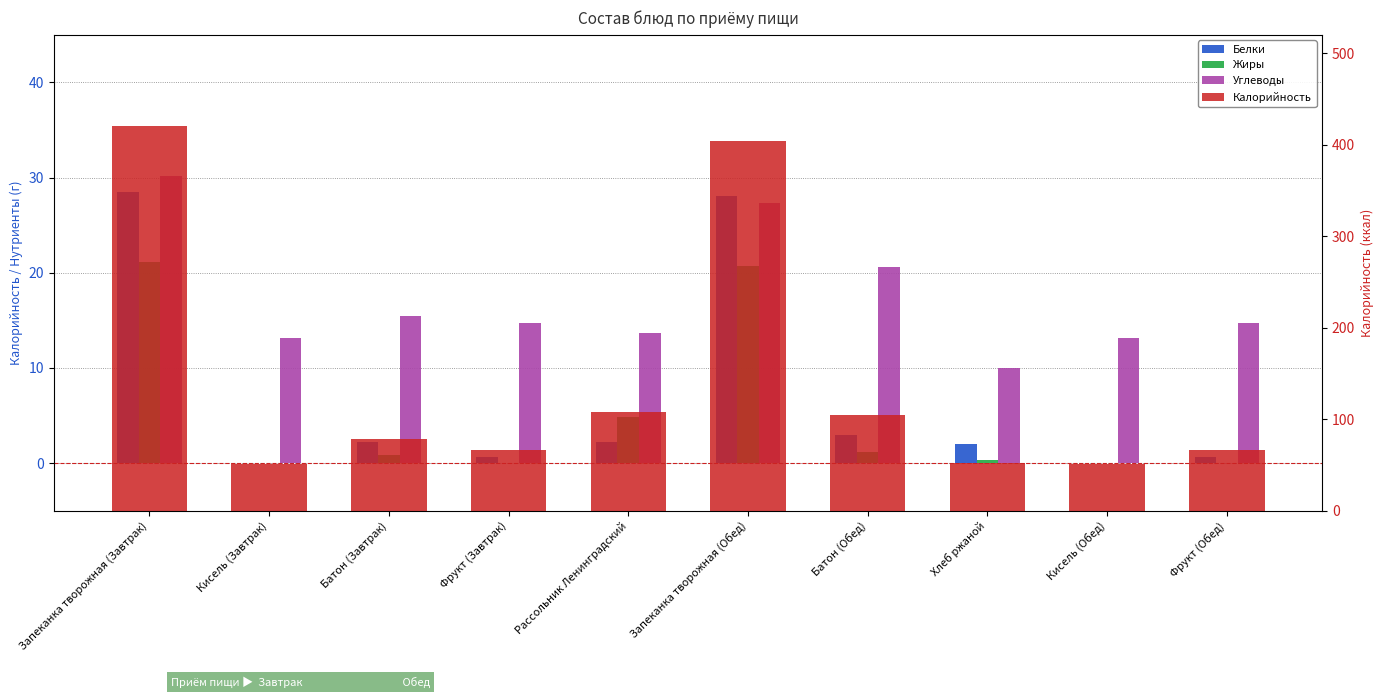

Where is Калорийность nearest to the value 235?

Рассольник Ленинградский